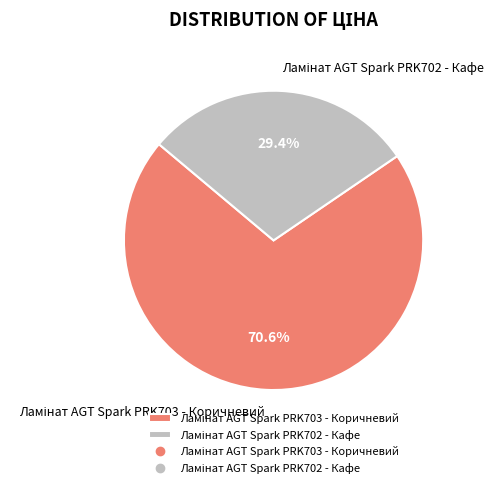

Does any single category account for the majority?

Yes